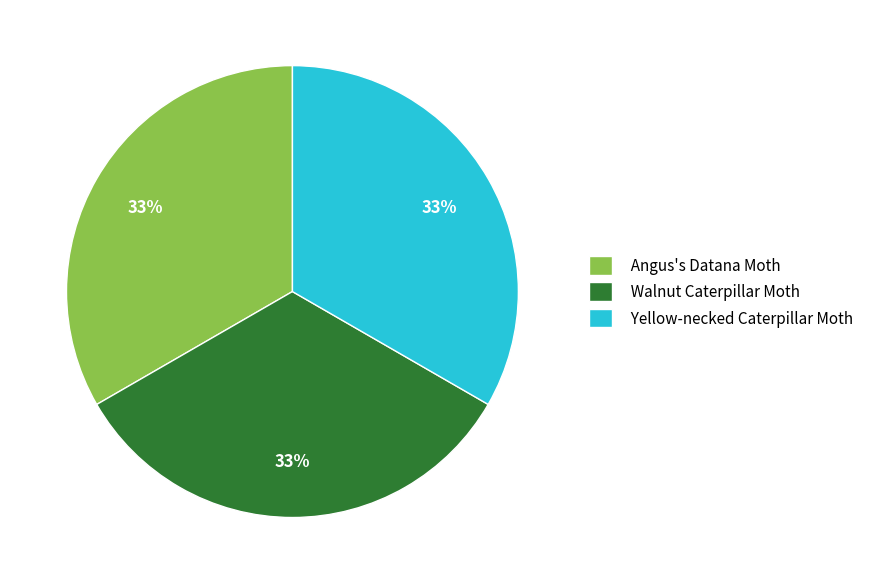

To the nearest percent, what percentage of the pie is Angus's Datana Moth?

33%